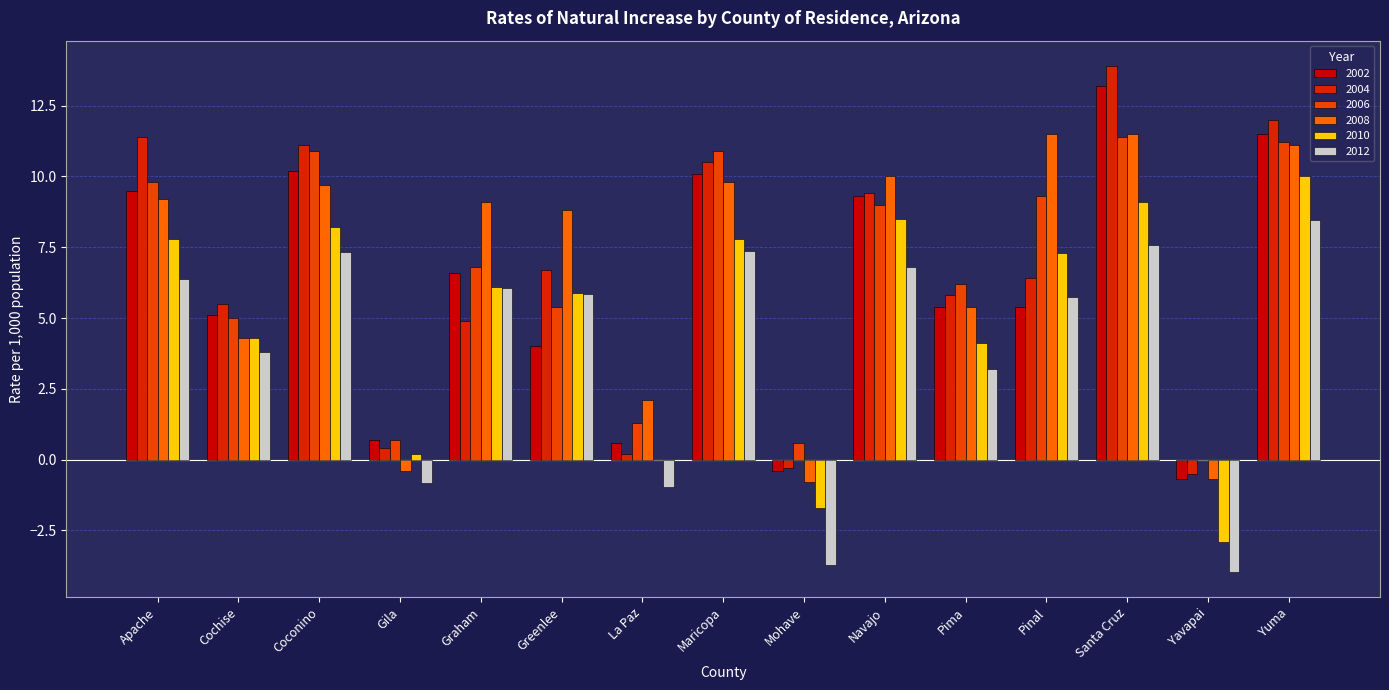

Between Apache and Coconino, which series saw the biggest shift?

2006